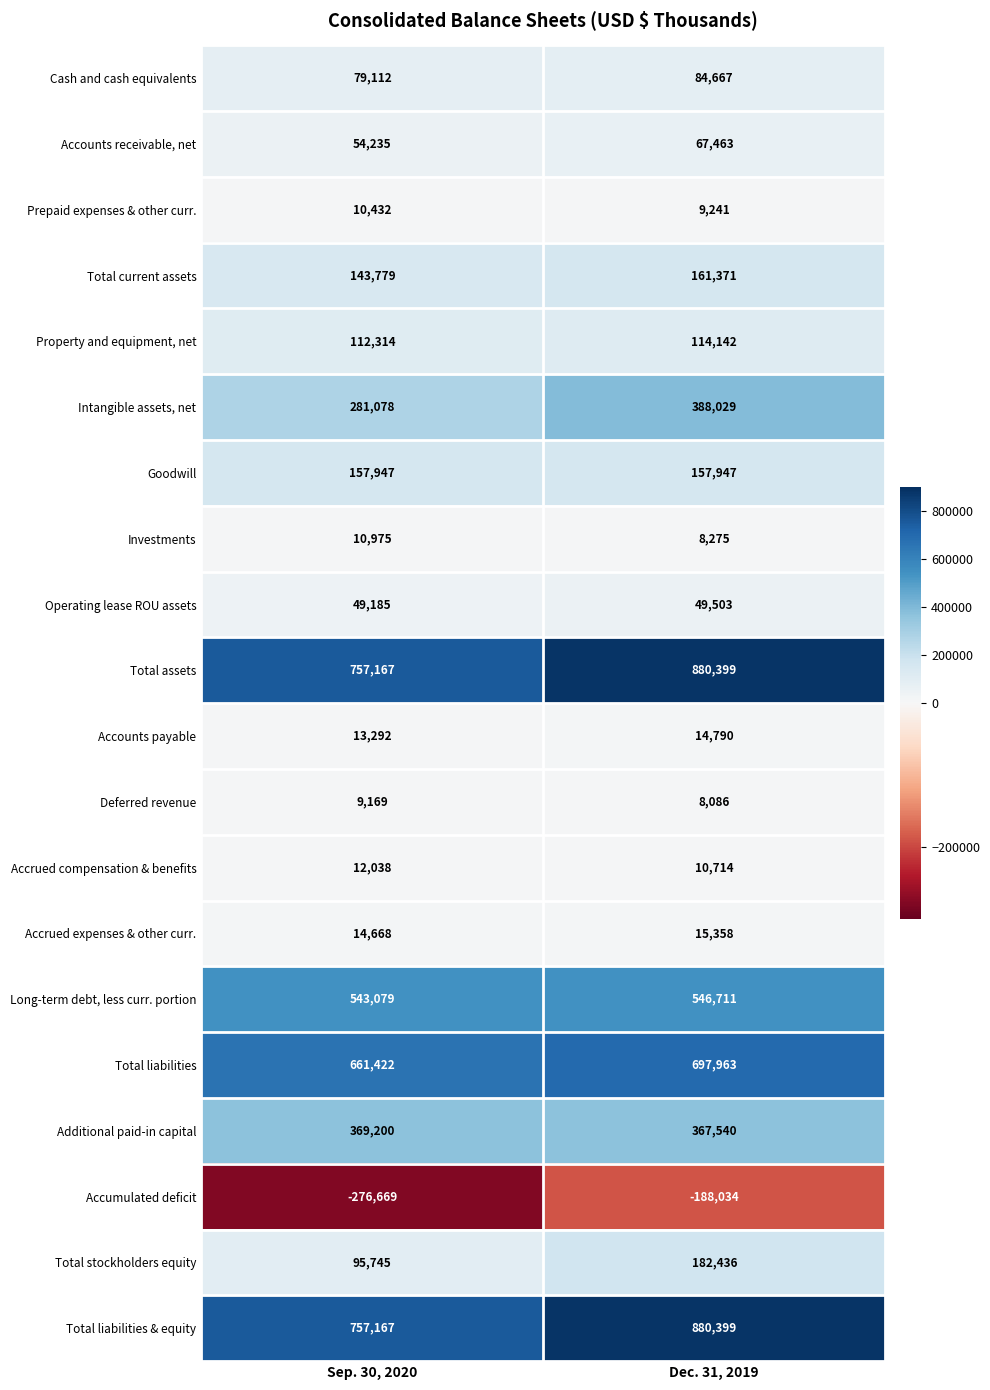

The value of Total liabilities & equity at Sep. 30, 2020 is 757167. True or false?

True